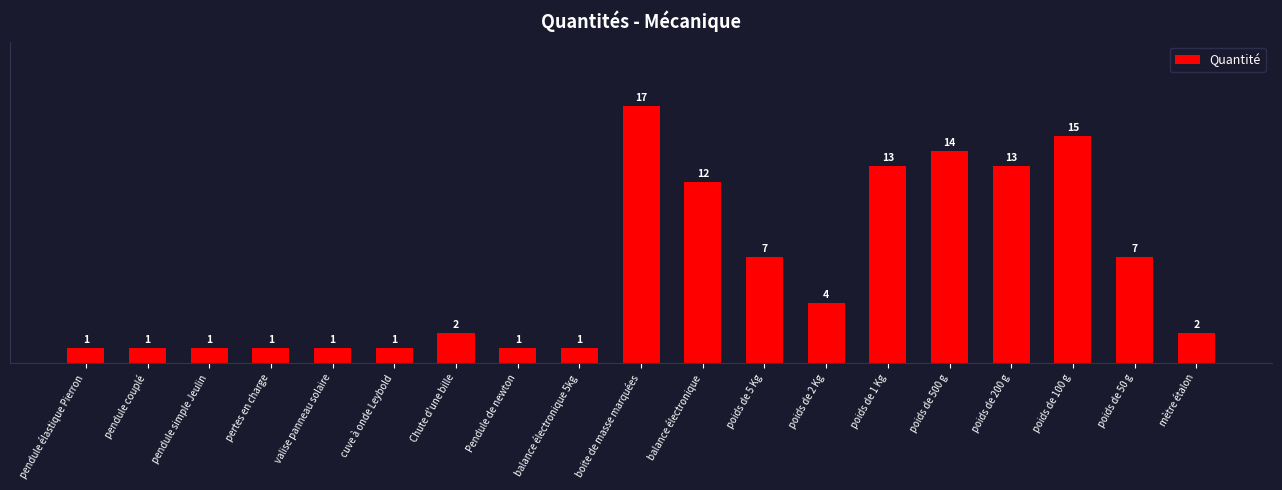

Count the number of categories in the chart.

19